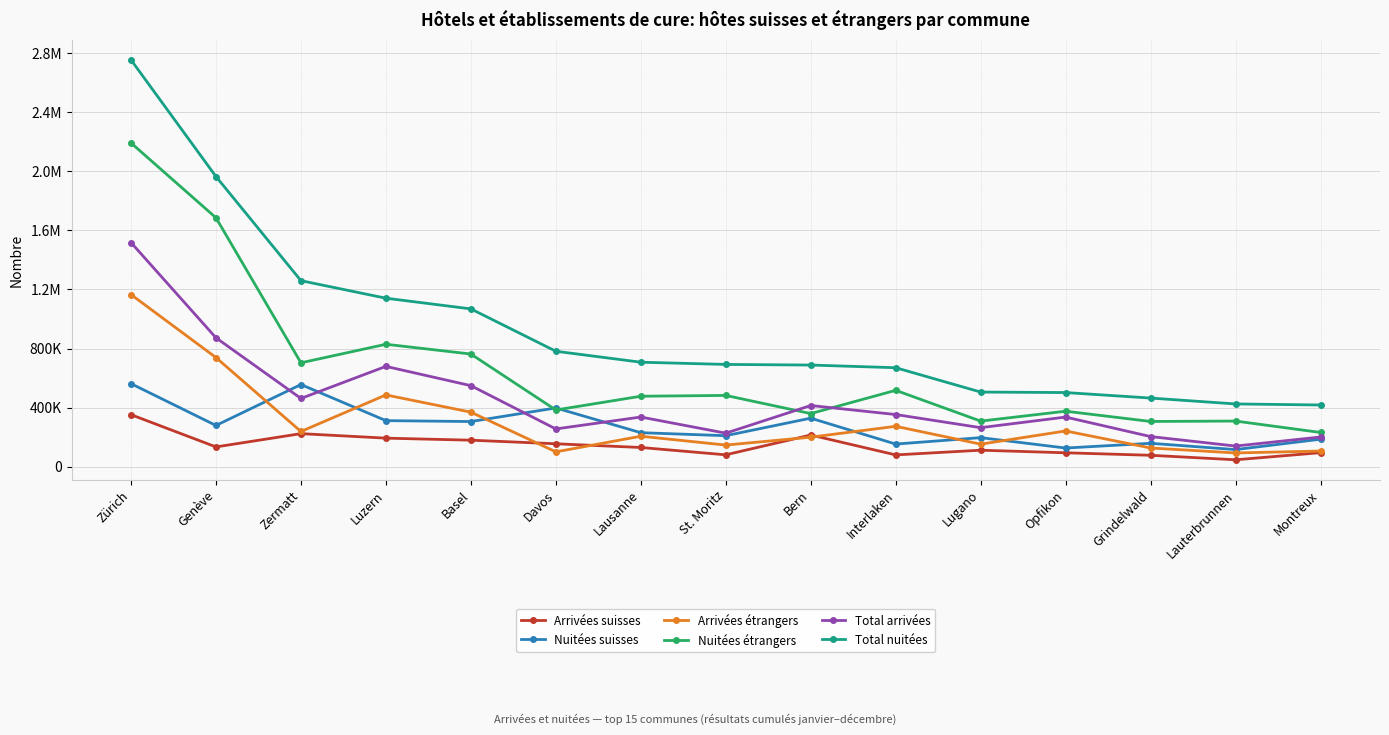

At which label is Arrivées étrangers closest to 629268?

Genève